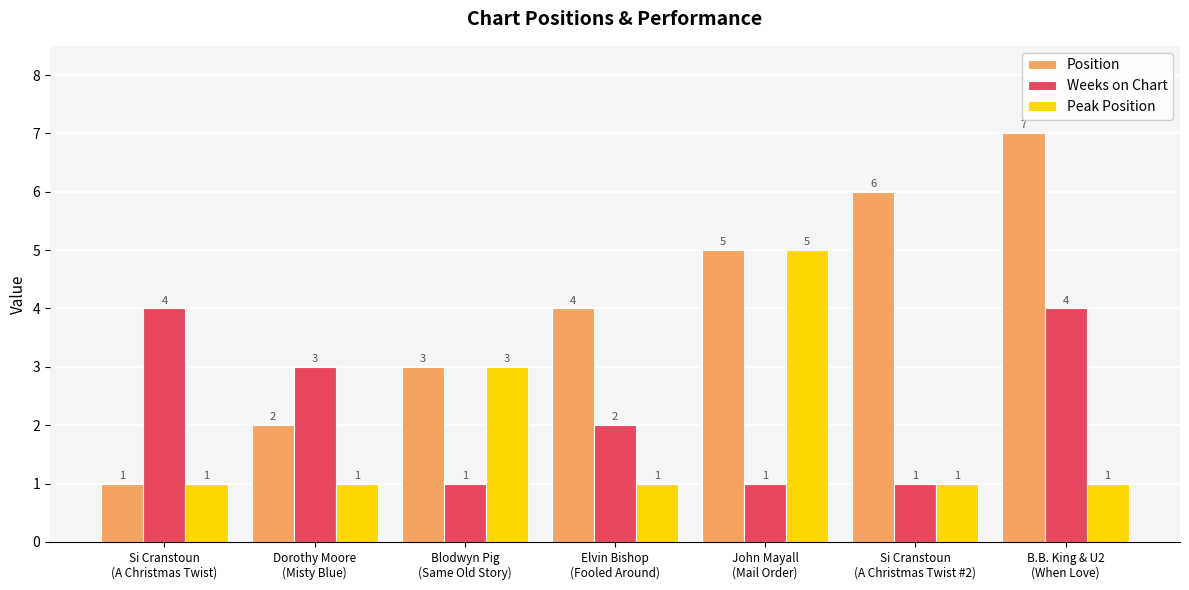

The value of Peak Position at Si Cranstoun
(A Christmas Twist) is 1. True or false?

True